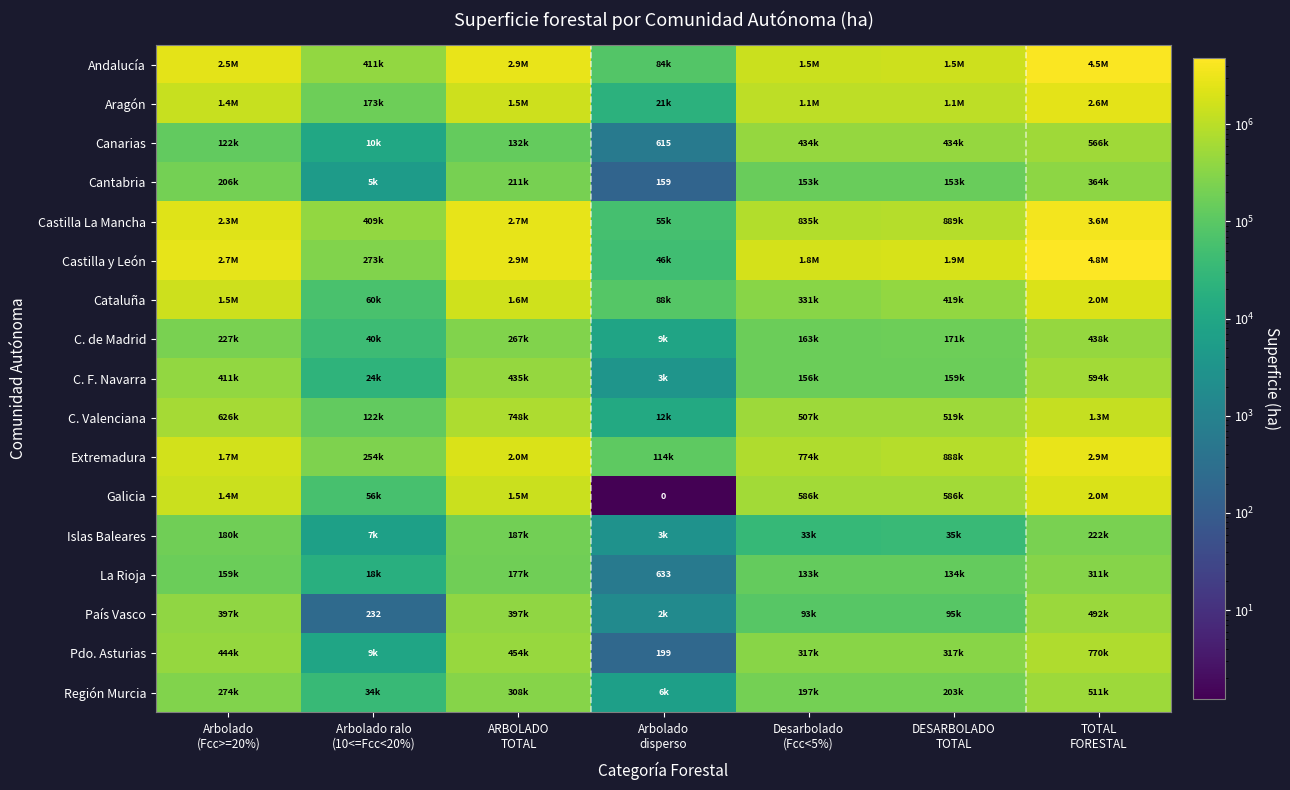

At which label does Castilla y León first exceed 1870373?

Arbolado (Fcc>=20%)